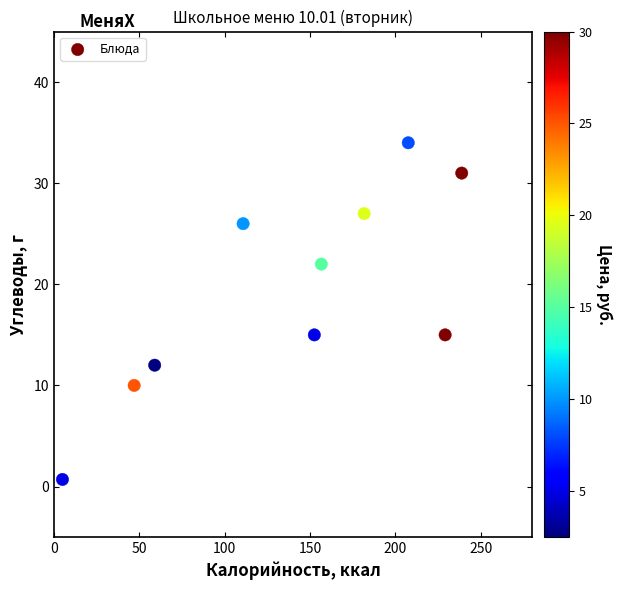

What is the average X value?

138.8